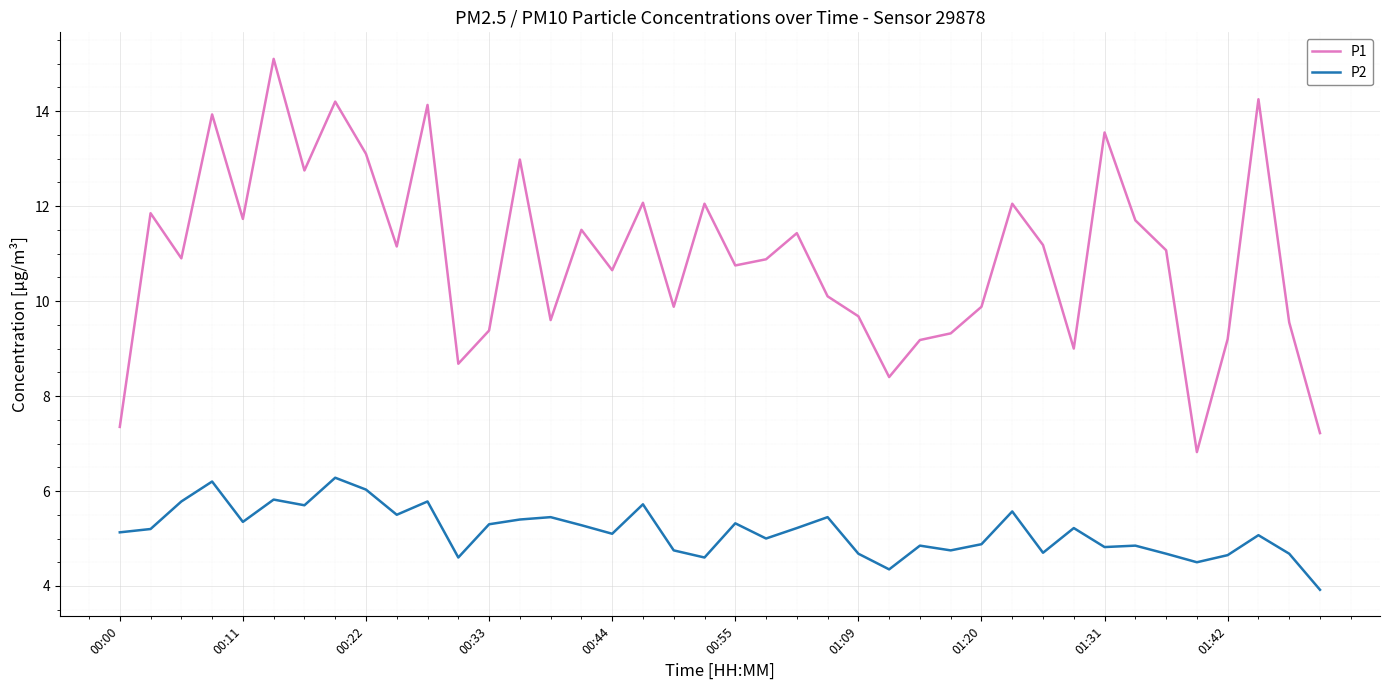

What is the difference between the maximum and minimum values in the P2 series?

2.4